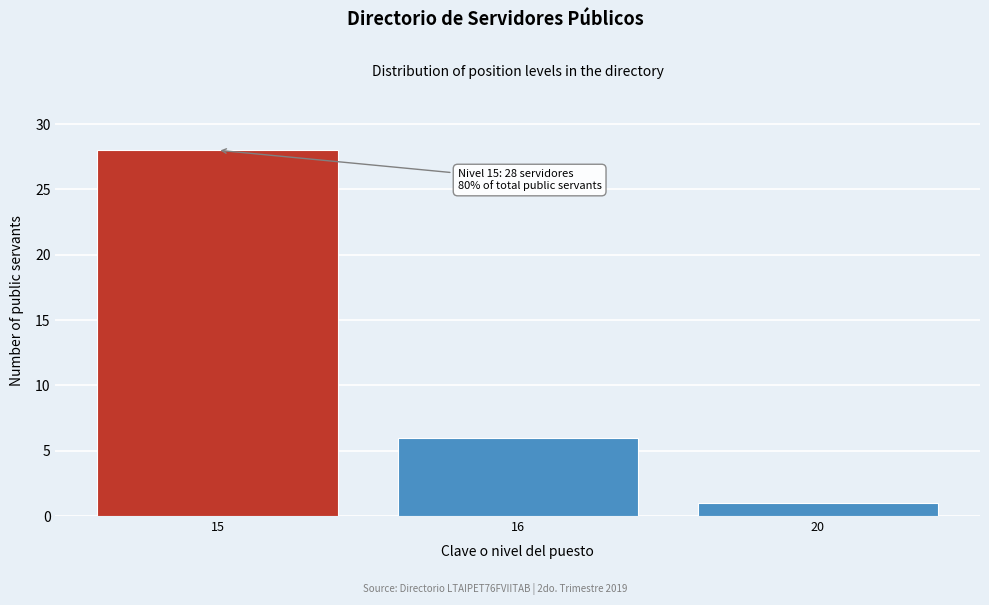

Reading right to left, transcribe all the data shown in this chart.

20=1	16=6	15=28